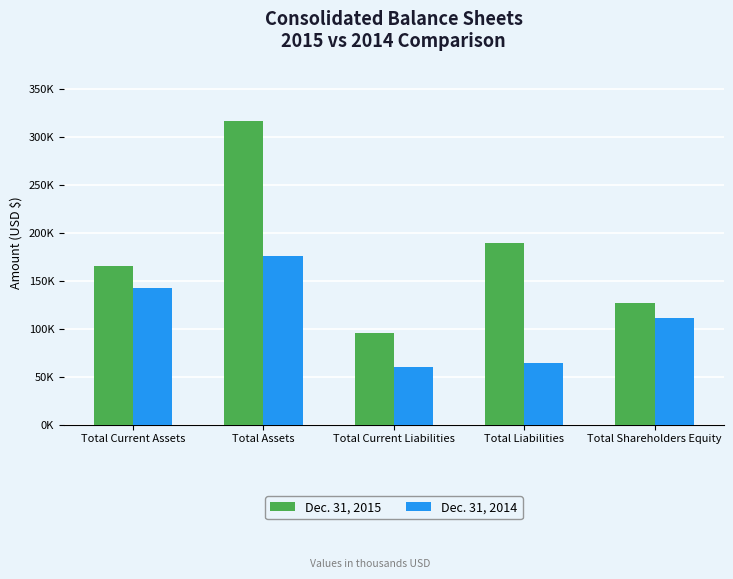

Rank the series by their average value, from highest to lowest.

Dec. 31, 2015, Dec. 31, 2014